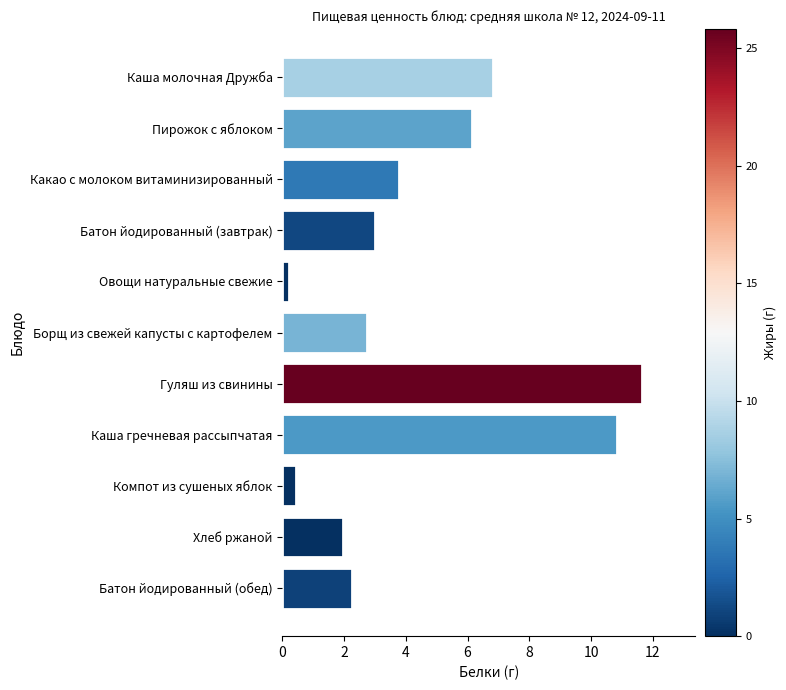

What is the label of the 10th bar from the bottom?

Пирожок с яблоком